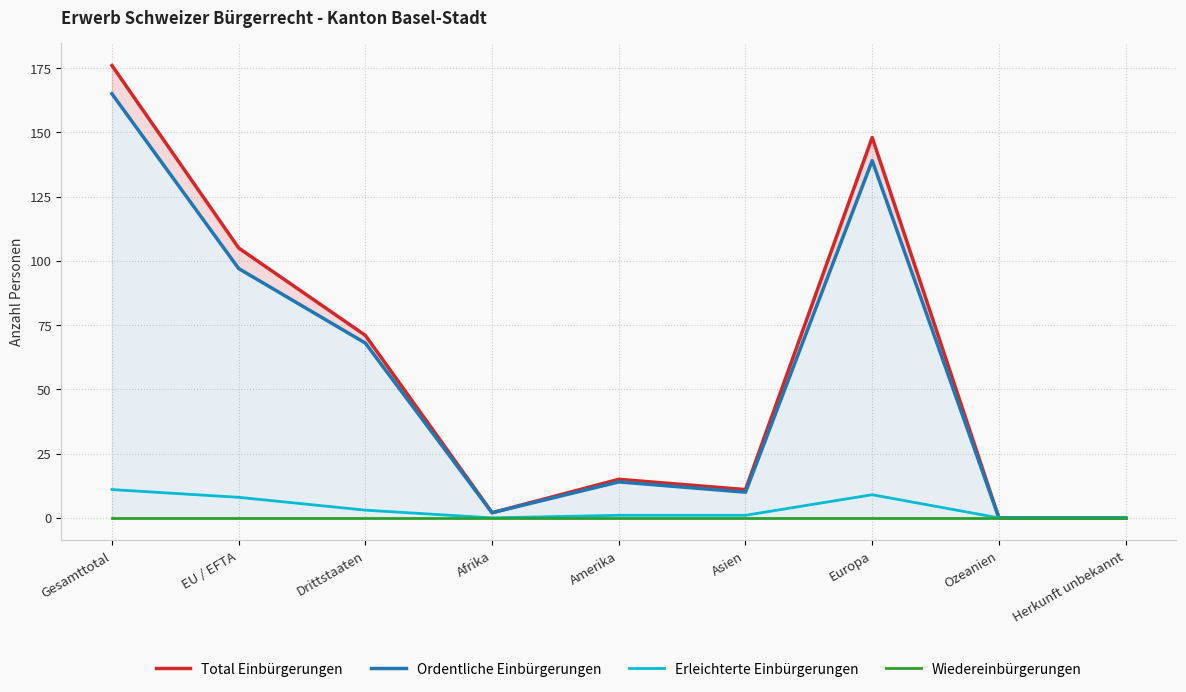

List the labels in order of Ordentliche Einbürgerungen value, smallest first.

Ozeanien, Herkunft unbekannt, Afrika, Asien, Amerika, Drittstaaten, EU / EFTA, Europa, Gesamttotal